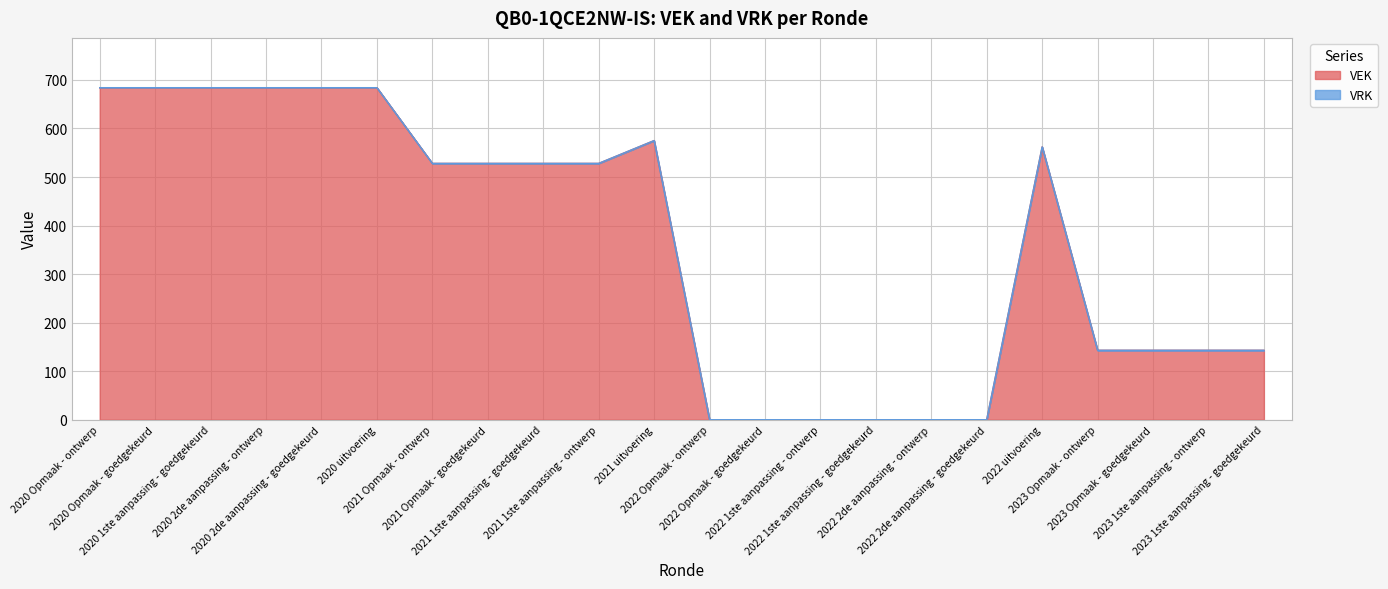

How many interior local peaks (higher than both neighbors) does the data have?

2